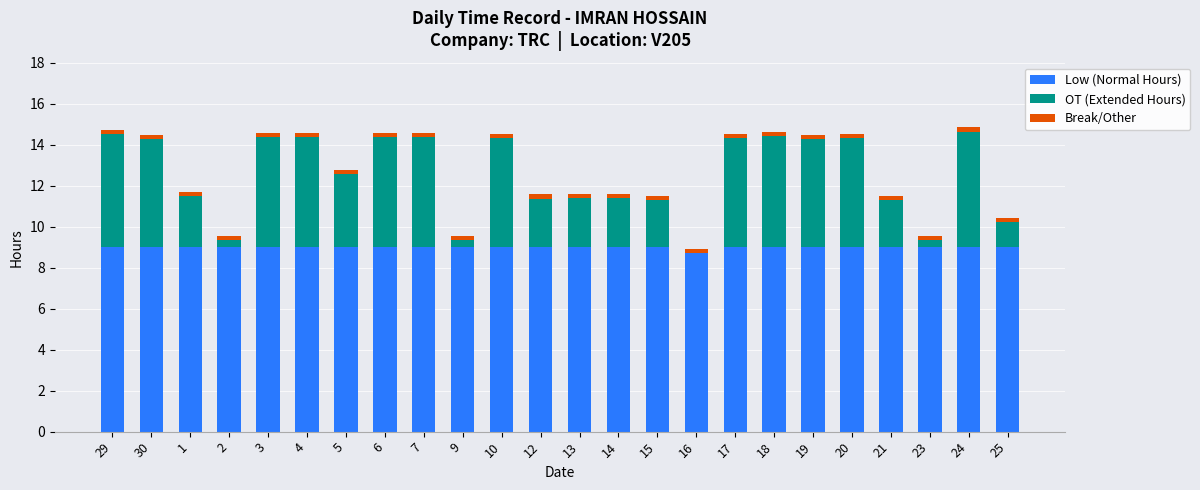

What is the maximum value for Low (Normal Hours)?

9.0